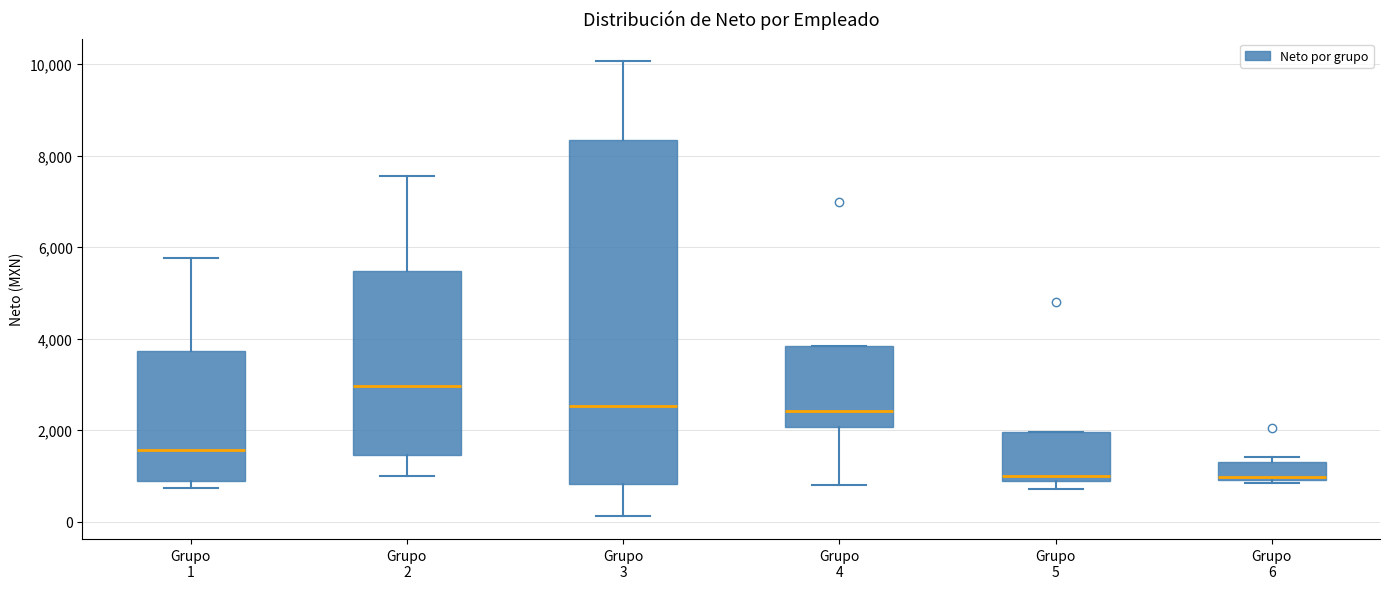

Reading left to right, transcribe this box plot: for each box, give where its median line is, the range the box spans, and where its two whiskers end, as read against the y-axis. The values are not printed on the chart, so give them approximately, as read against the axis.

Grupo 1: median 1600, box 800 to 3800, whiskers 800 (just below the box's lower edge) to 5800
Grupo 2: median 3000, box 1400 to 5400, whiskers 1000 to 7600
Grupo 3: median 2600, box 800 to 8400, whiskers 200 to 10000
Grupo 4: median 2400, box 2000 to 3800, whiskers 800 to 3800
Grupo 5: median 1000, box 800 to 2000, whiskers 800 (just below the box's lower edge) to 2000
Grupo 6: median 1000 (just above the box's lower edge), box 1000 to 1400, whiskers 800 to 1400 (just above the box's upper edge)